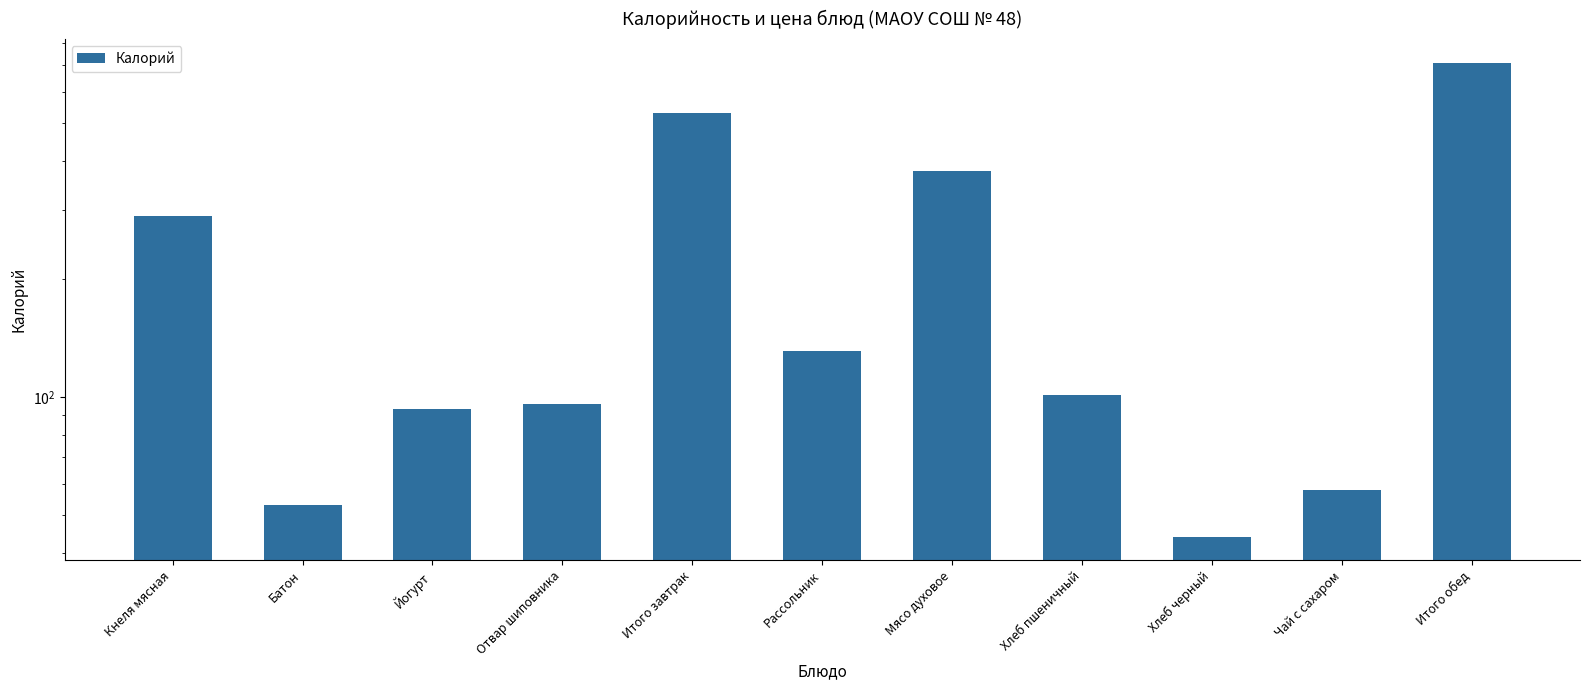

Reading right to left, transcribe all the data shown in this chart.

711	58	44	101	377	131	531	96	93	53	289